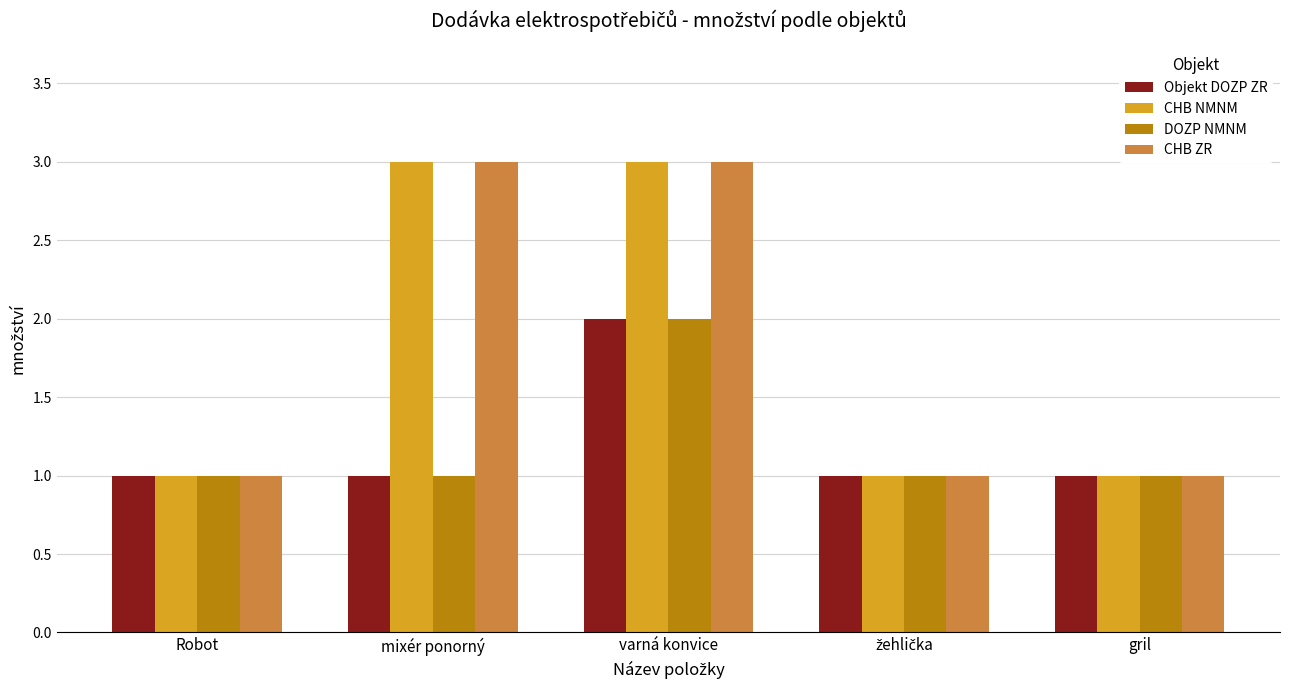

What value does the CHB NMNM series have at mixér ponorný?

3